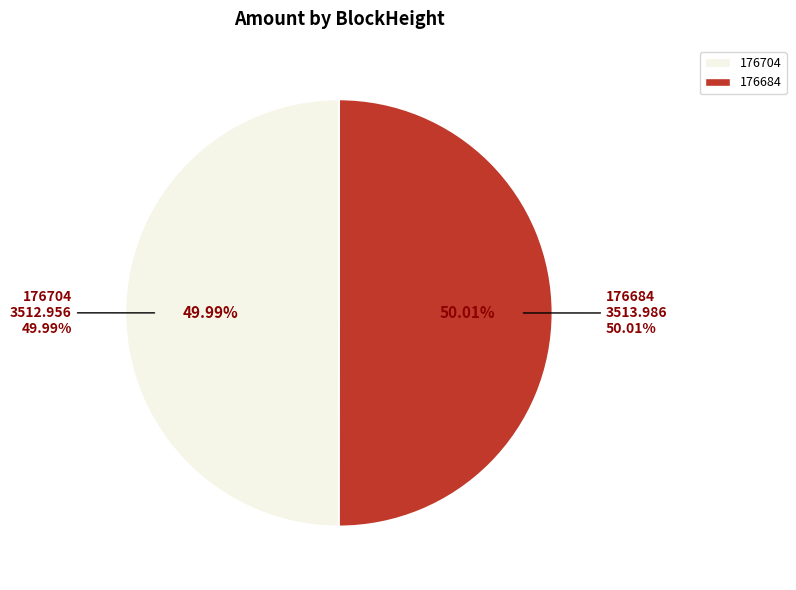

Rank the categories by value from highest to lowest.

176684, 176704